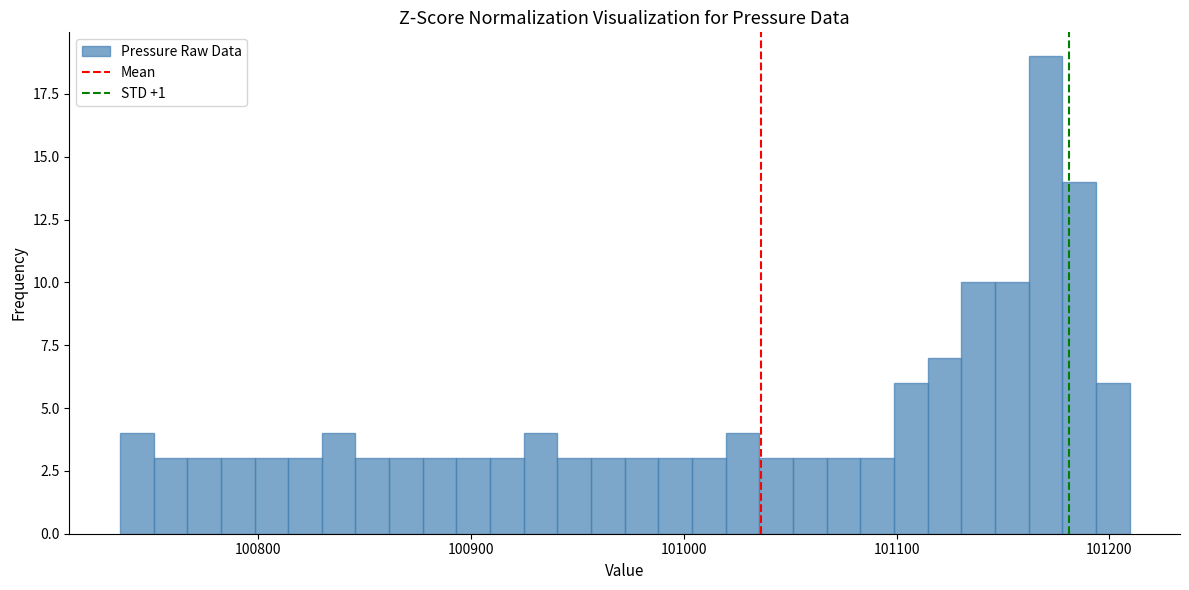

Around what value on the x-axis is the tallest bar? Give the approximate position of its centre, as read against the axis.

101170